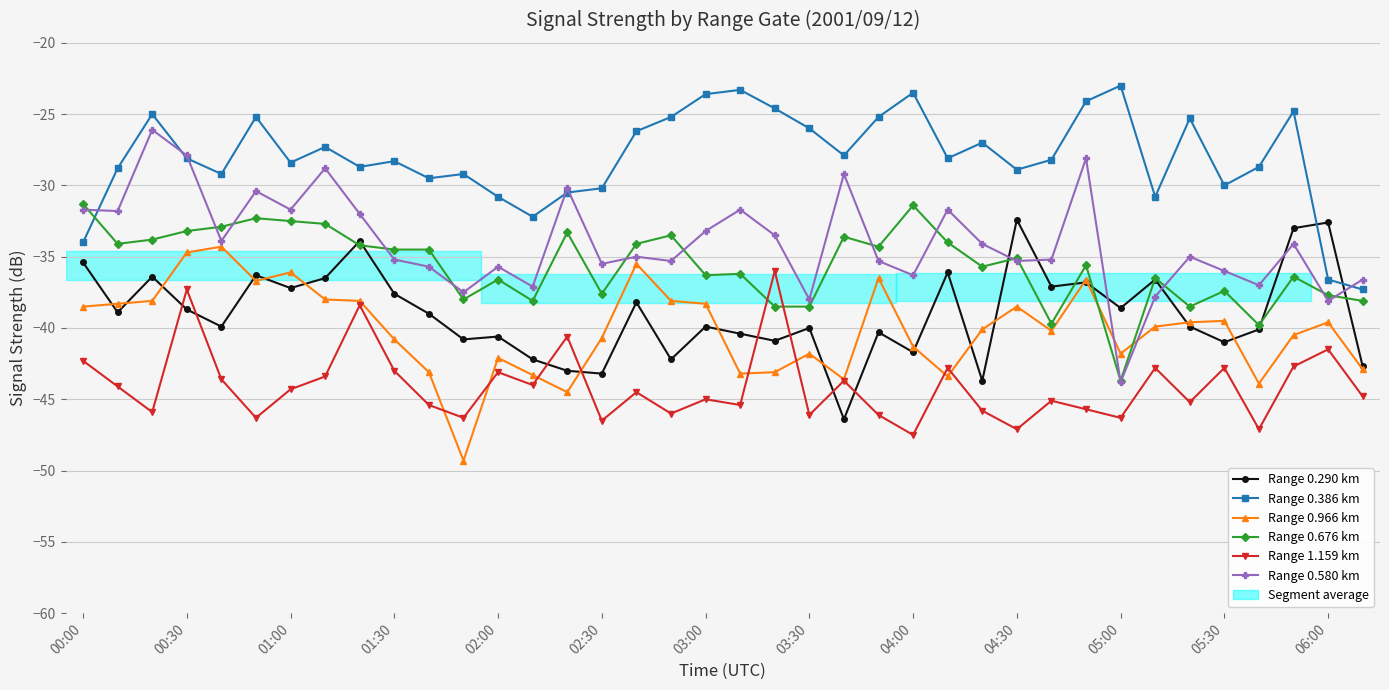

True or false: Range 0.676 km and Range 0.290 km intersect in this chart.

True